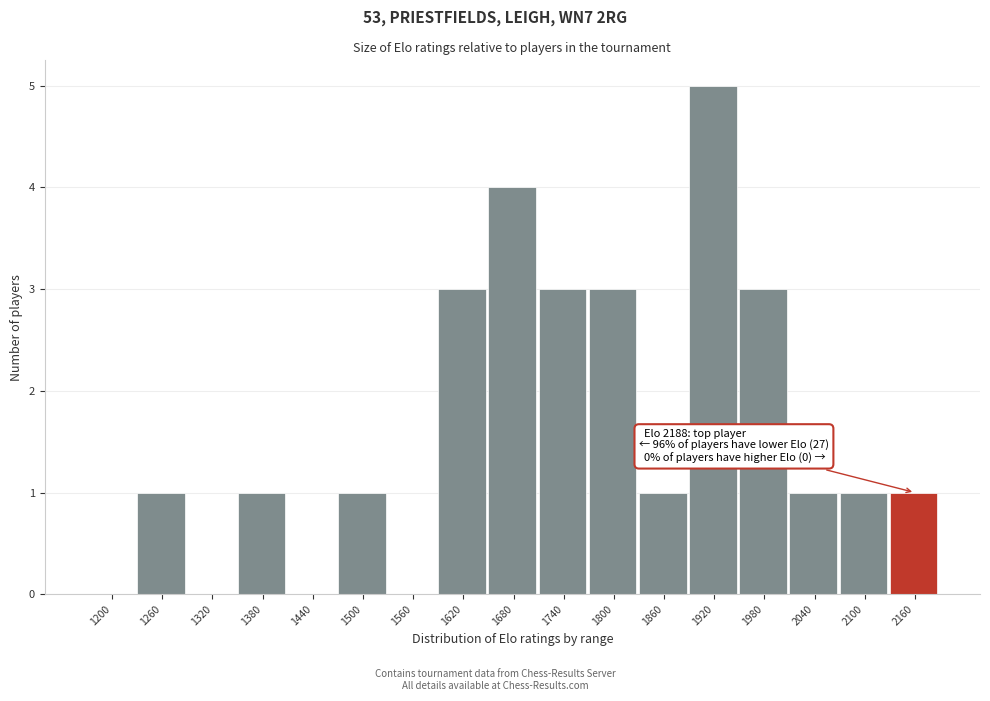

Reading left to right, list all the values displayed in this chart.

1200=0	1260=1	1320=0	1380=1	1440=0	1500=1	1560=0	1620=3	1680=4	1740=3	1800=3	1860=1	1920=5	1980=3	2040=1	2100=1	2160=1